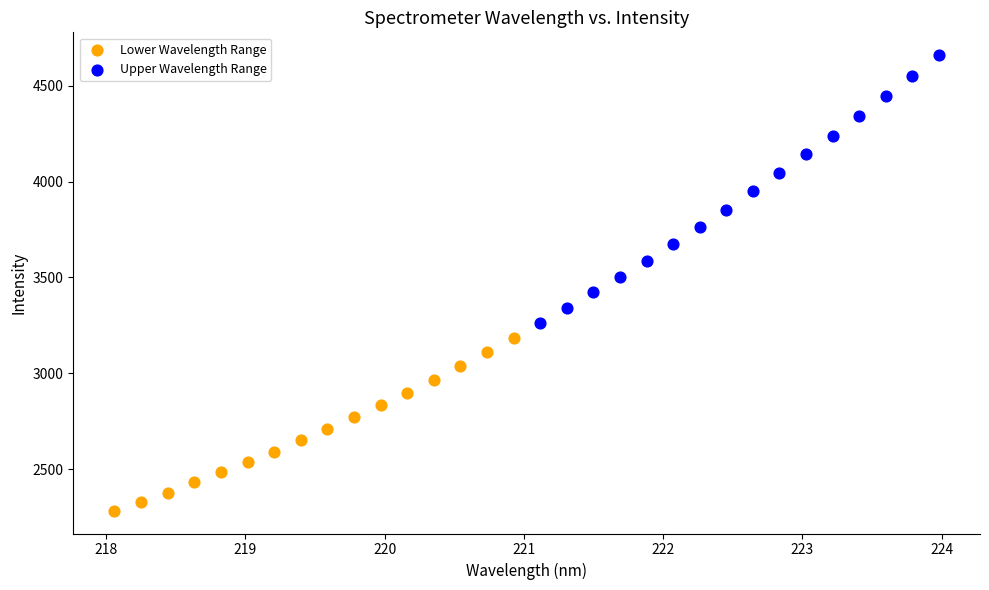

Which series has the largest Y range (max minus min)?

Upper Wavelength Range